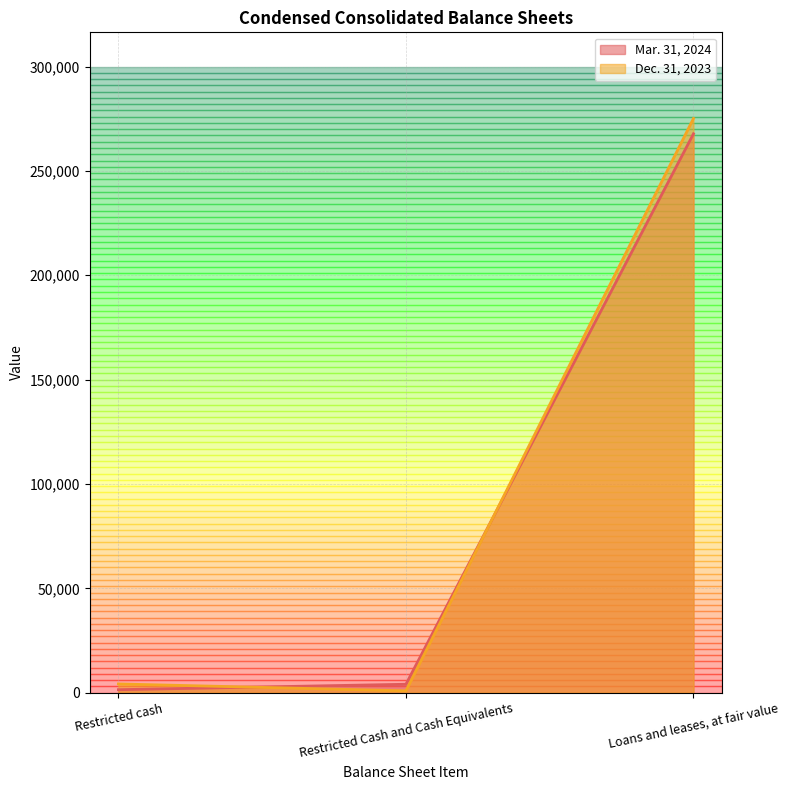

Which category has the highest value in the Dec. 31, 2023 series?

Loans and leases, at fair value